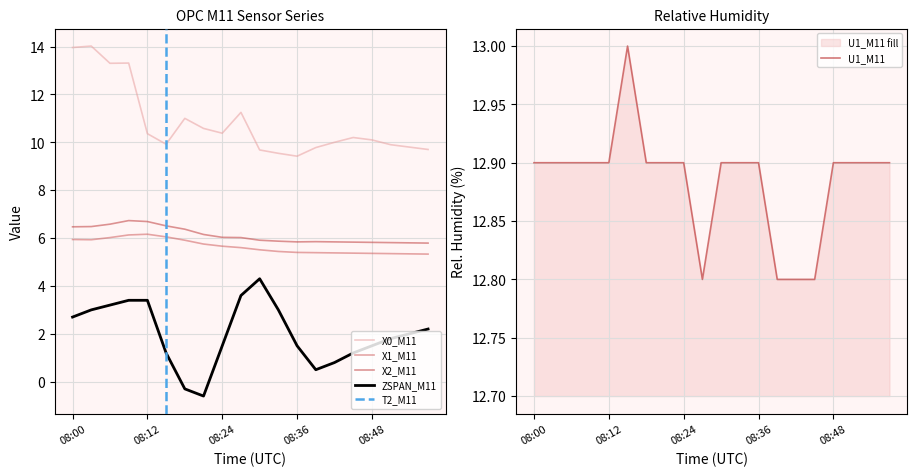

What is the difference between the maximum and minimum values in the U1_M11 series?

0.2